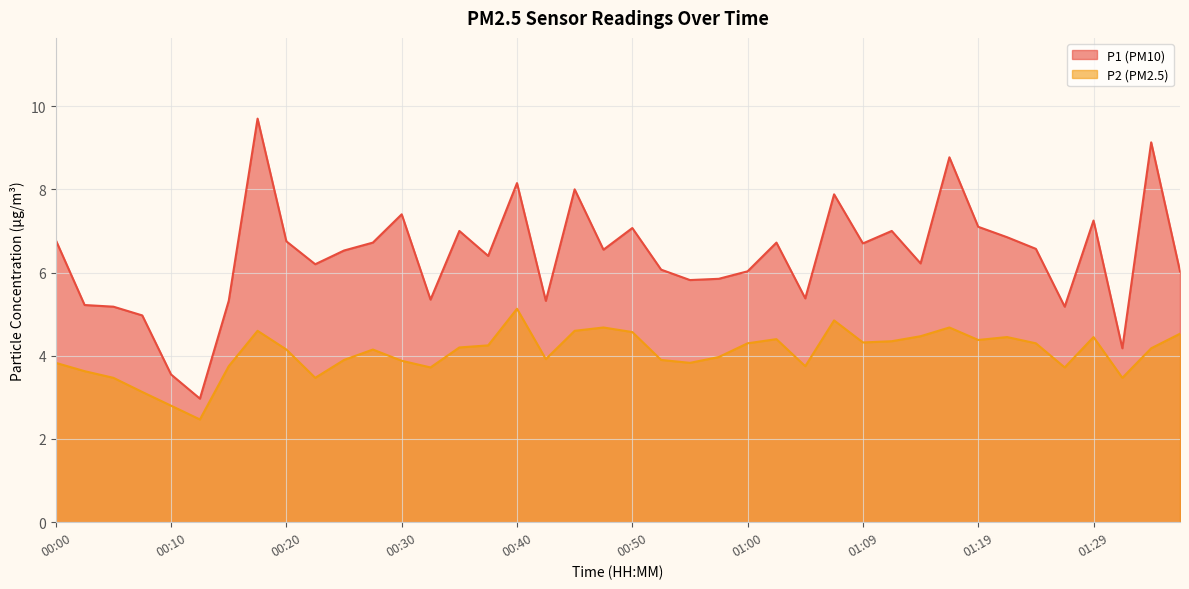

At which category does the chart reach its peak across all series?

00:18